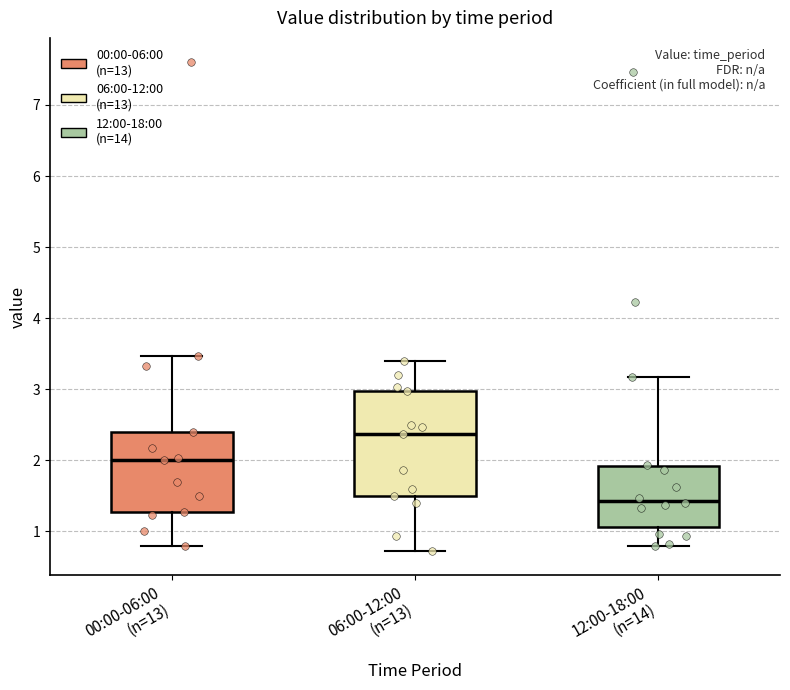

Which box is the tallest, from its lower edge to its upper edge?

06:00-12:00 (n=13)